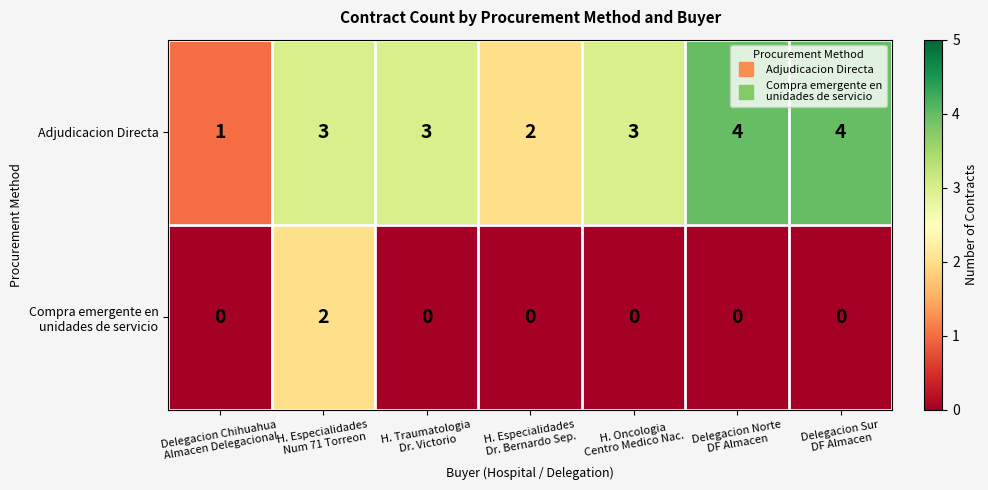

Which series has the widest spread of values?

Adjudicacion Directa